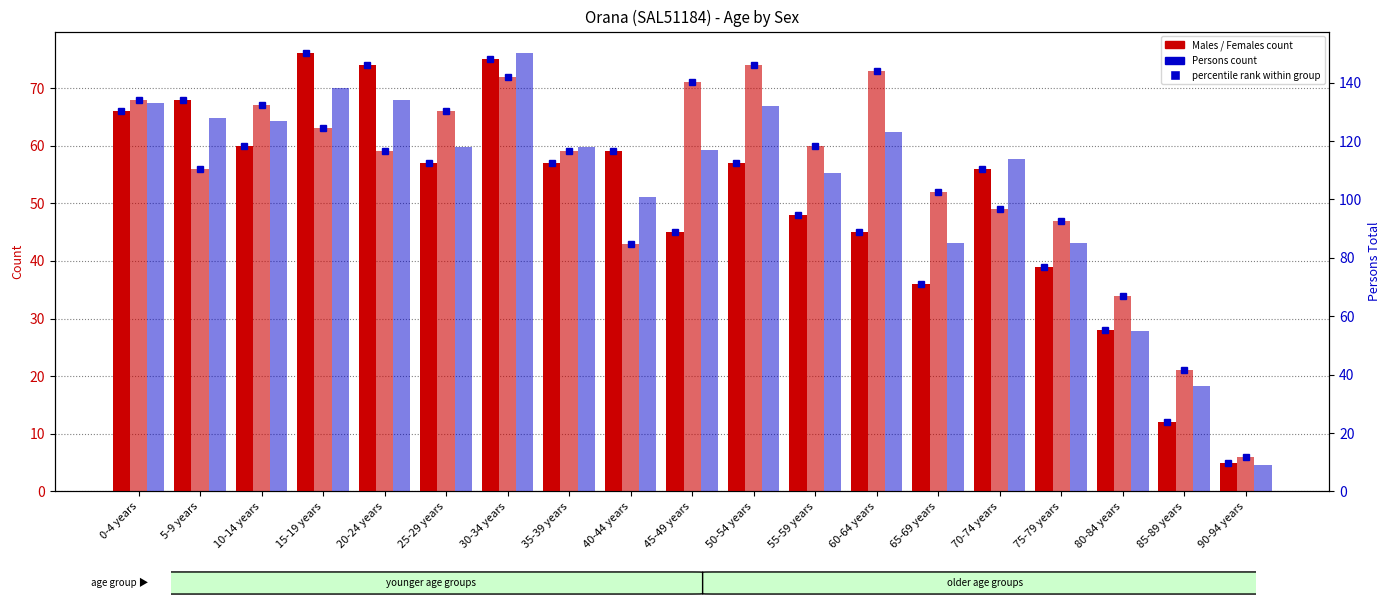

Between 70-74 years and 15-19 years, which is larger?

15-19 years